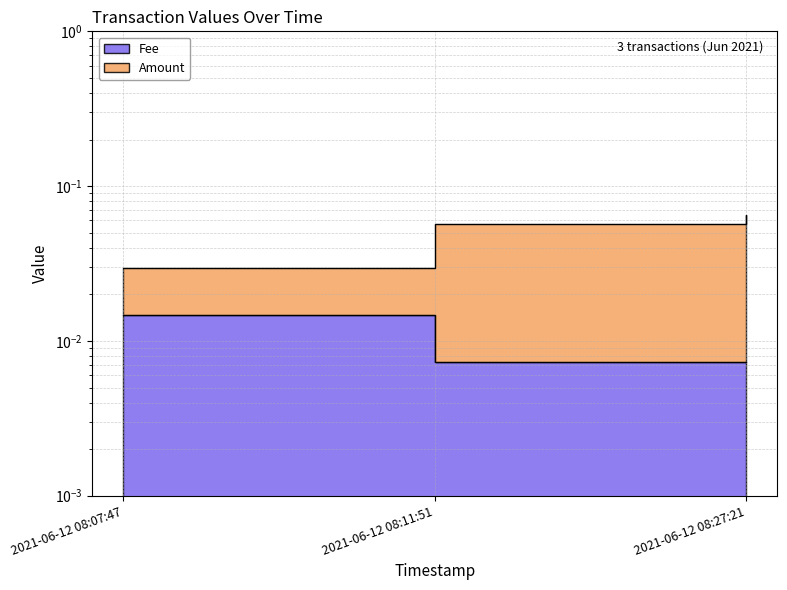

Does the chart have visible grid lines?

Yes